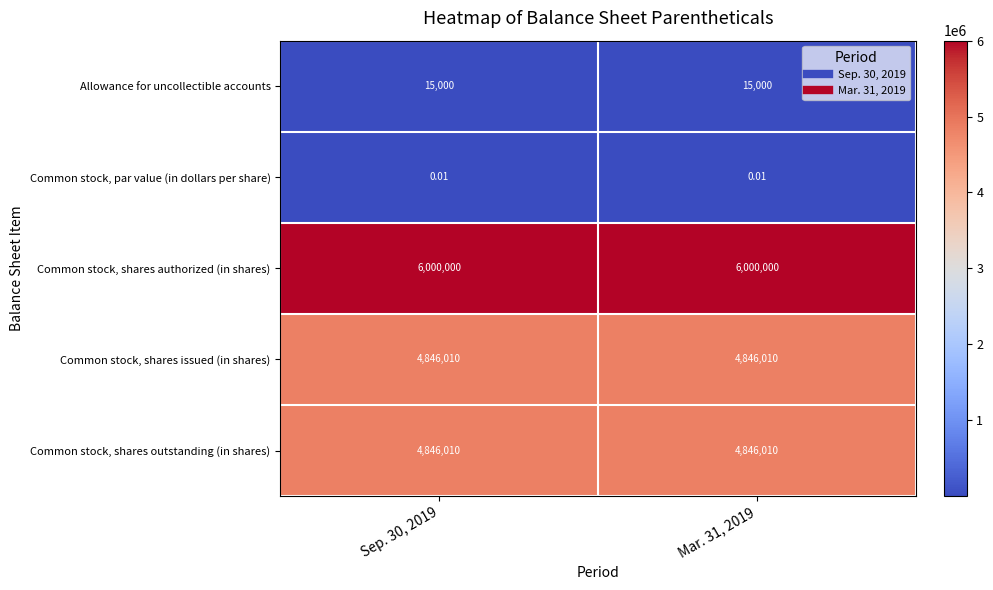

Is the value of Common stock, shares outstanding (in shares) at Mar. 31, 2019 greater than the value of Common stock, shares authorized (in shares) at Sep. 30, 2019?

No